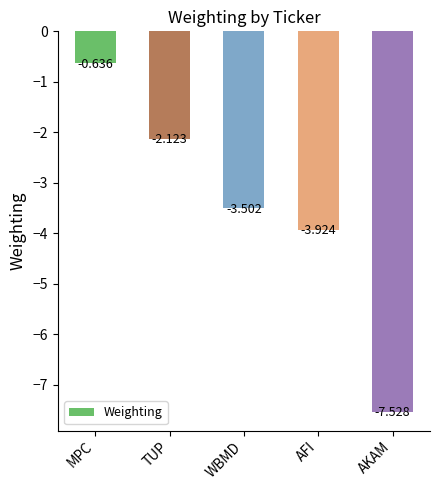

The chart shows a value of -0.7 at WBMD. True or false?

False